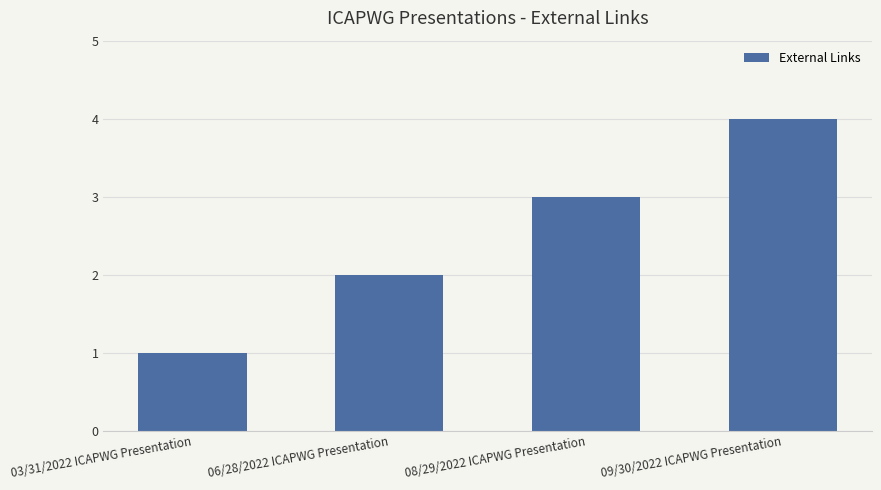

How many data points are less than 3?

2